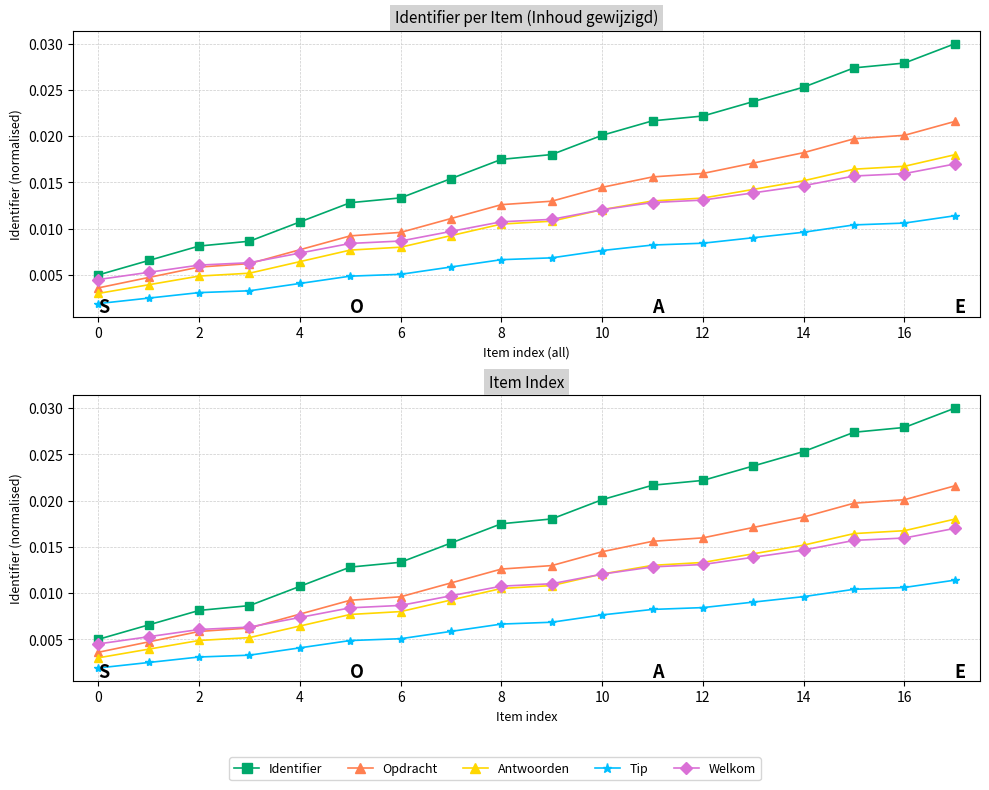

Rank the series by their maximum value, from highest to lowest.

Identifier, Opdracht, Antwoorden, Welkom, Tip